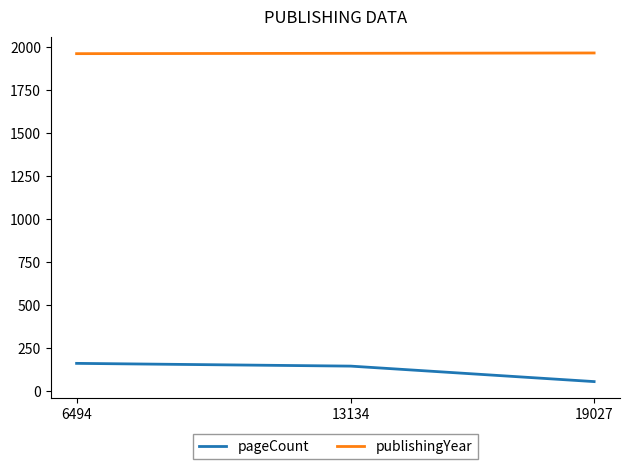

At how many categories does at least one series exceed 1014?

3